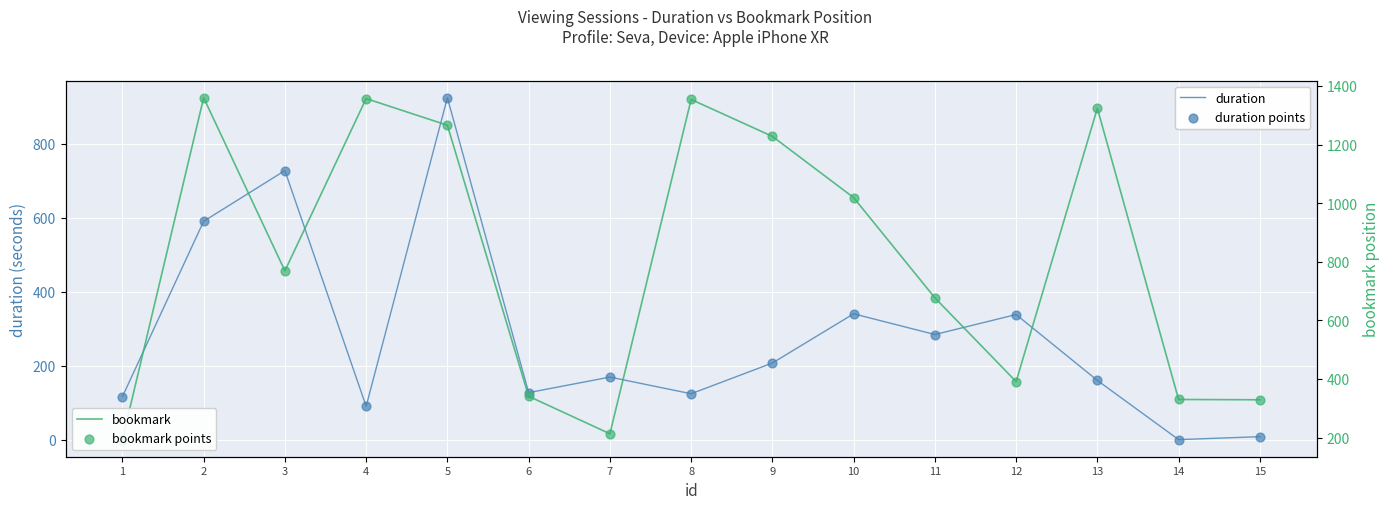

What are all the series names shown in the legend?

duration, duration points, bookmark, bookmark points